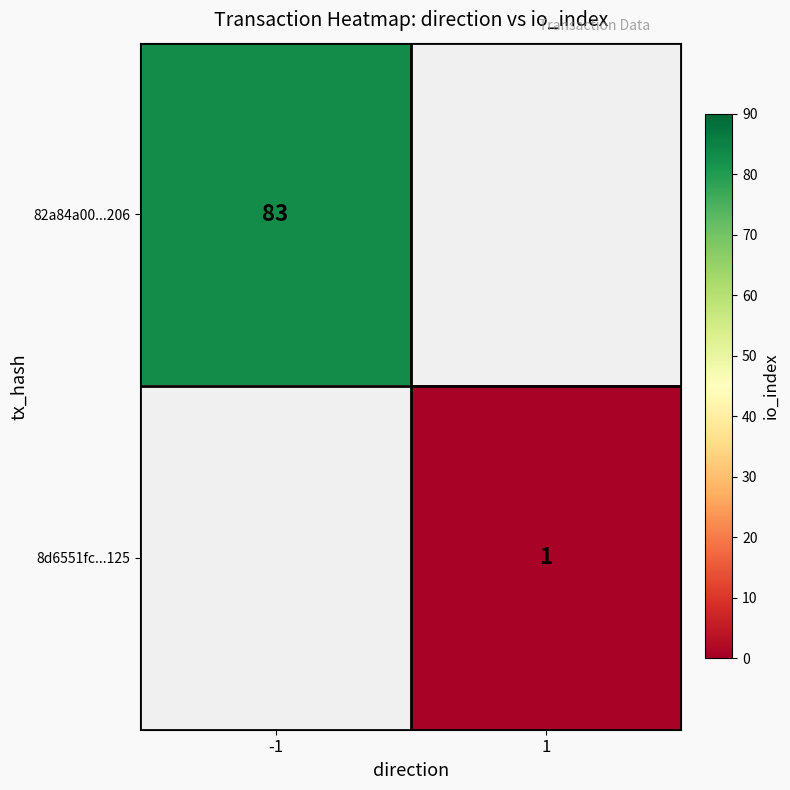

The 82a84a00...206 series shows 118.4 at -1. True or false?

False